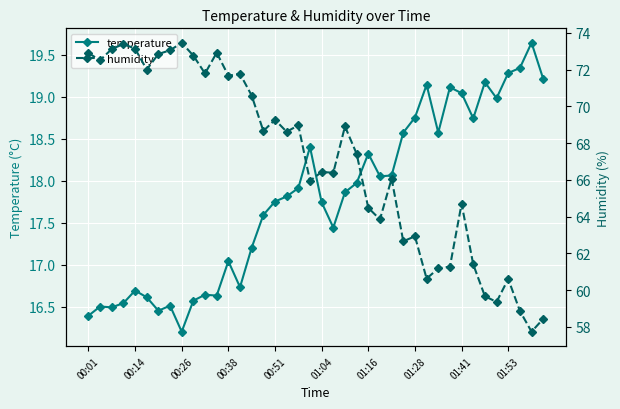

Where does the temperature series first go above 17?

00:38